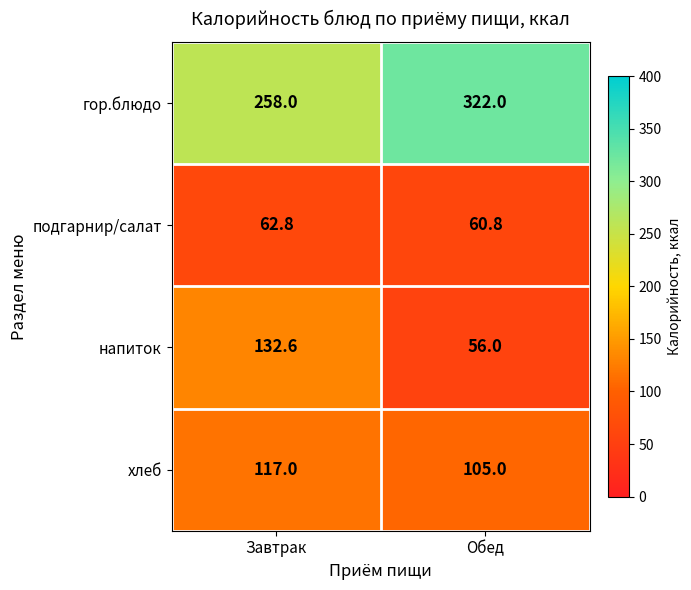

Reading left to right, transcribe all the data shown in this chart.

гор.блюдо: 258.0	322.0
подгарнир/салат: 62.8	60.8
напиток: 132.6	56.0
хлеб: 117.0	105.0